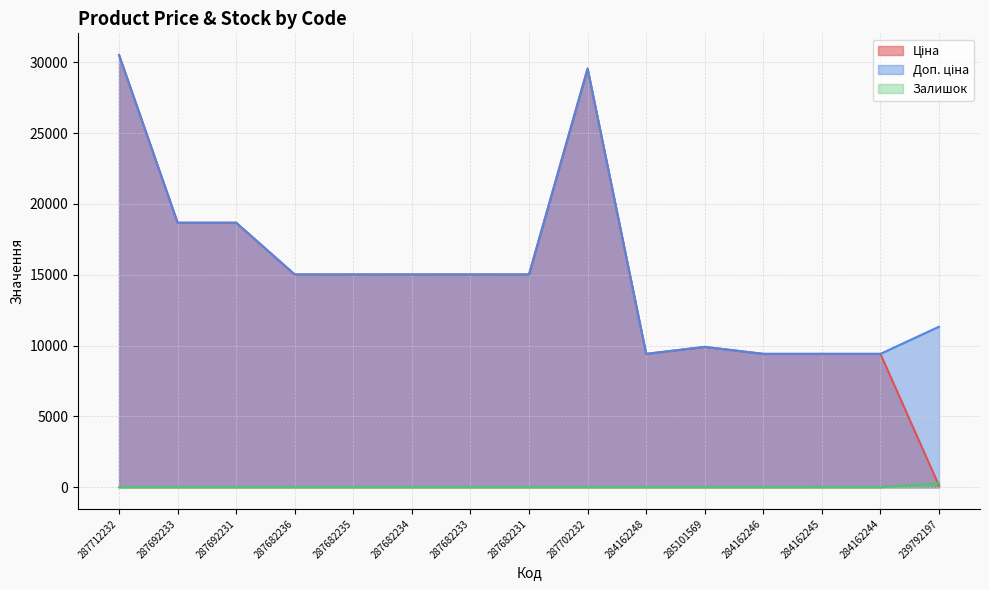

At 285101569, list the series in order from largest to smallest.

Ціна, Доп. ціна, Залишок